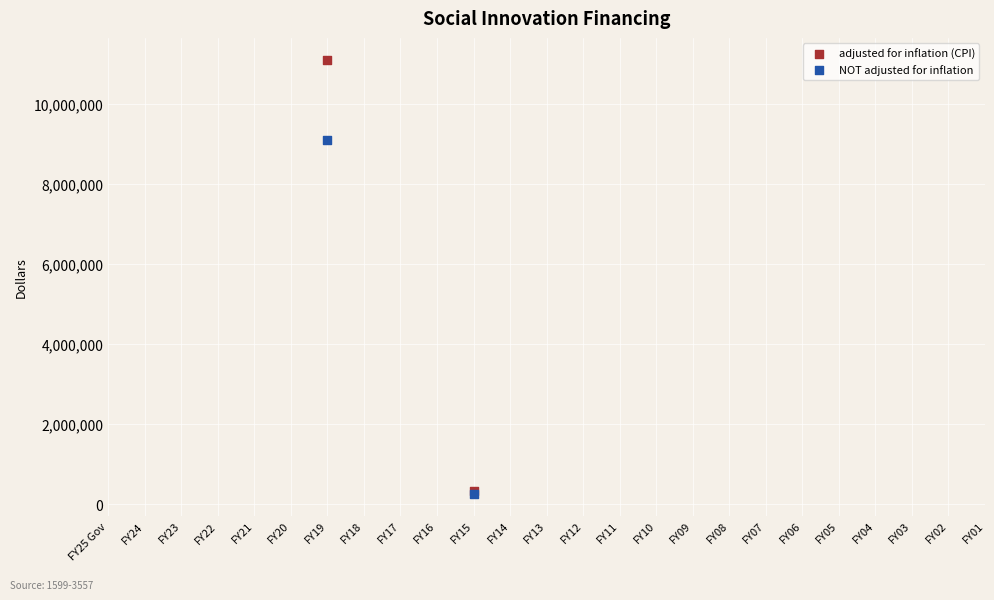

What are all the series names shown in the legend?

adjusted for inflation (CPI), NOT adjusted for inflation